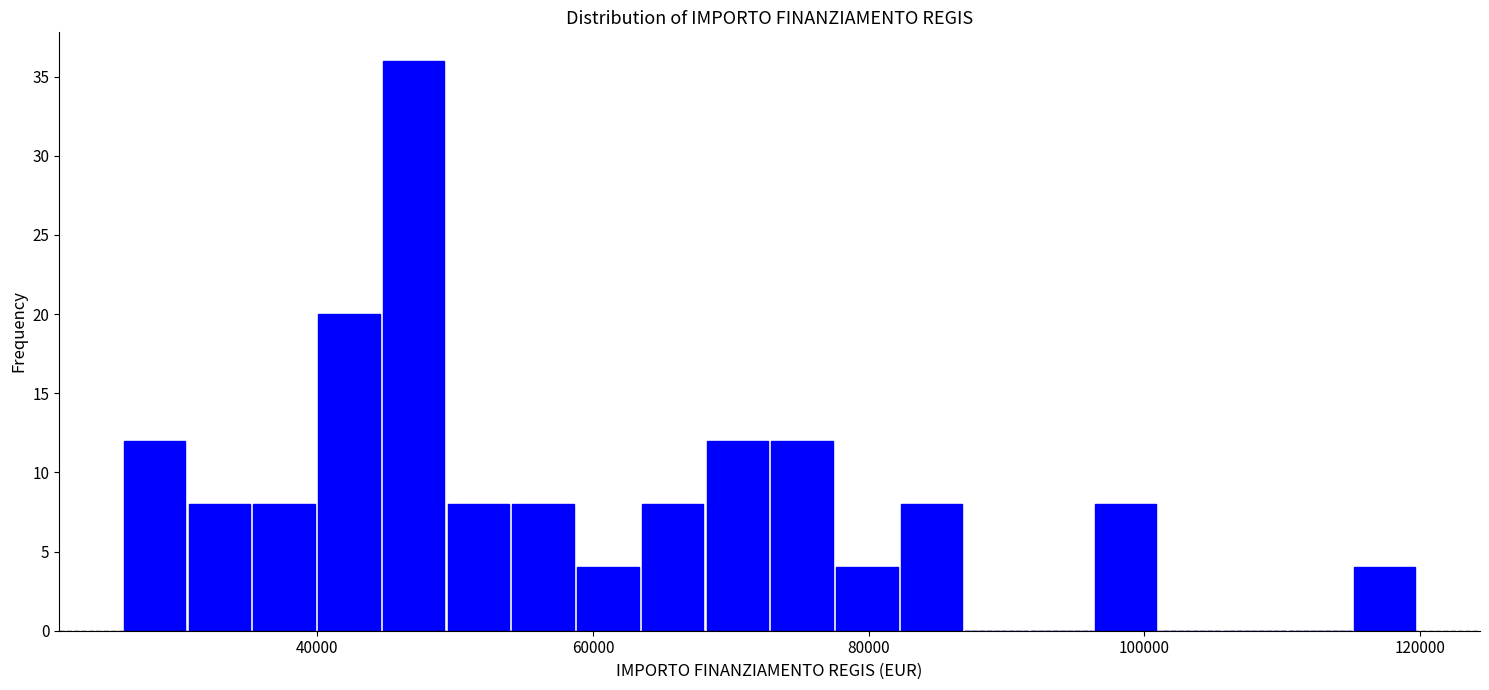

Around what value on the x-axis is the tallest bar? Give the approximate position of its centre, as read against the axis.

46000